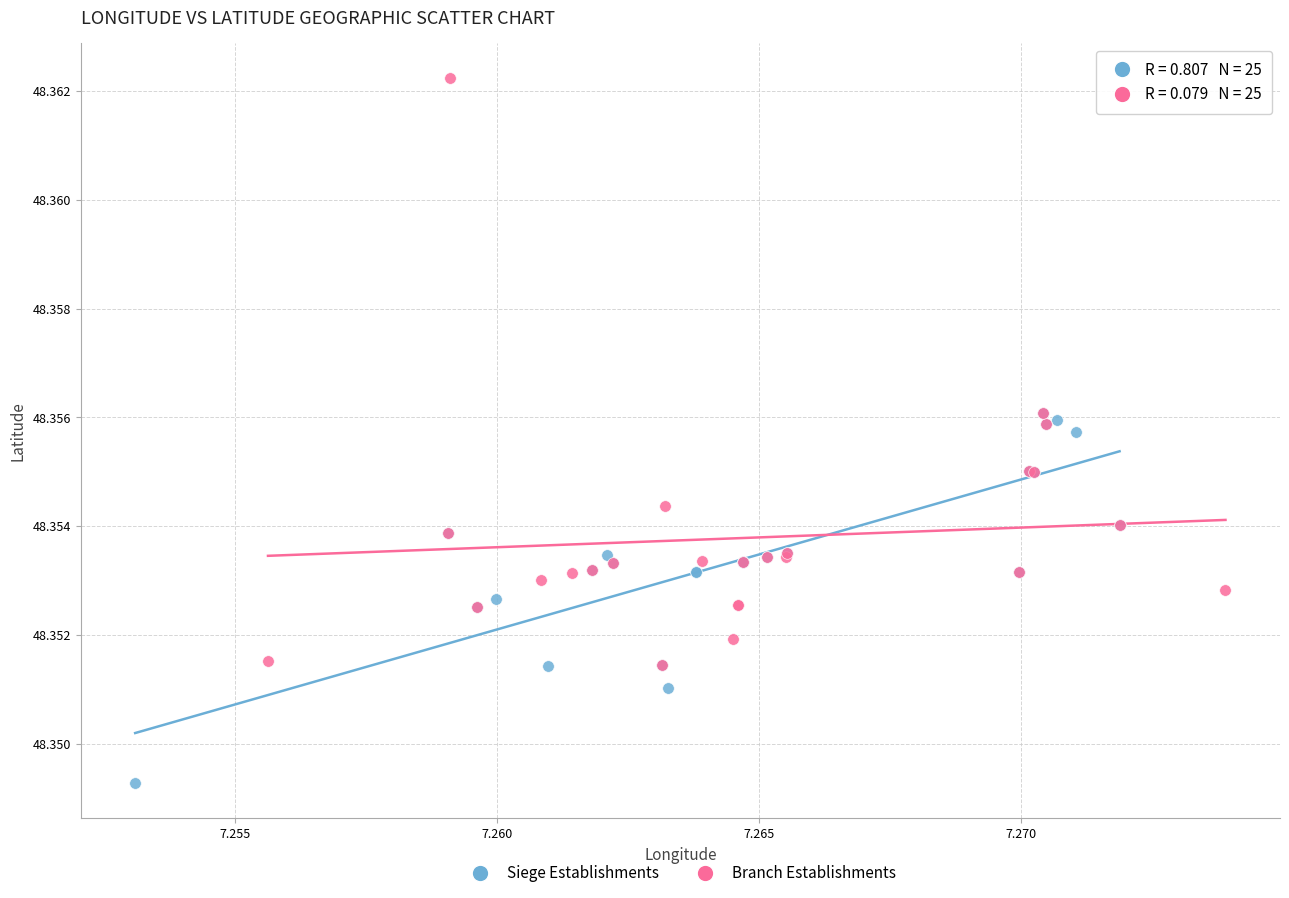

Which series reaches the maximum Y coordinate?

Branch Establishments